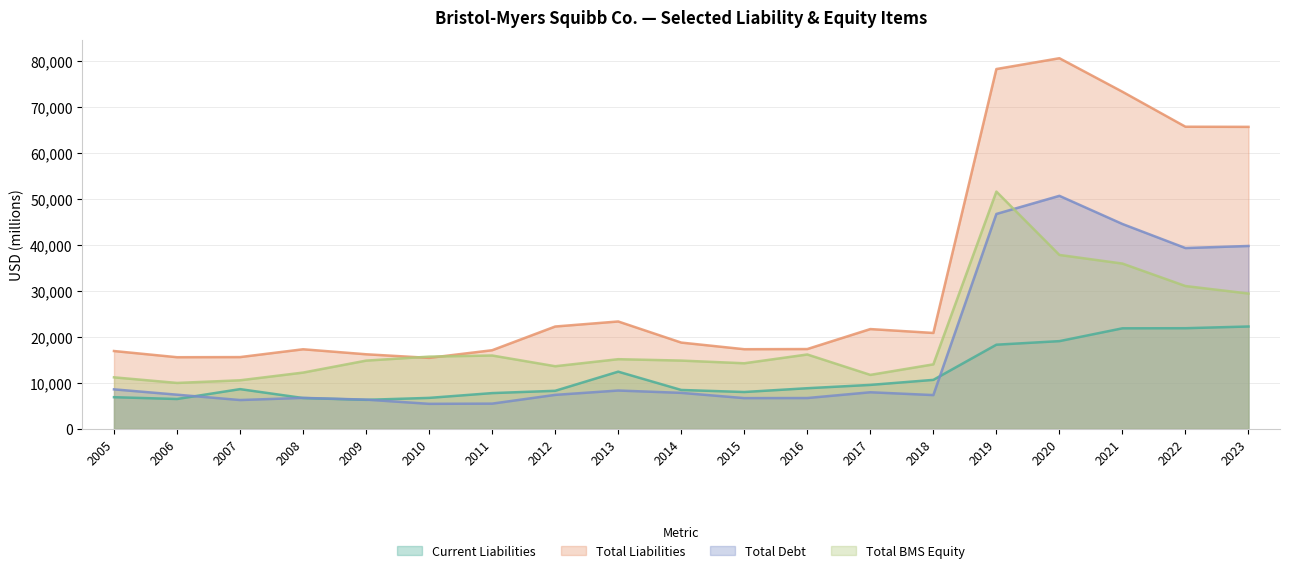

True or false: Current Liabilities and Total Liabilities cross at least once.

False